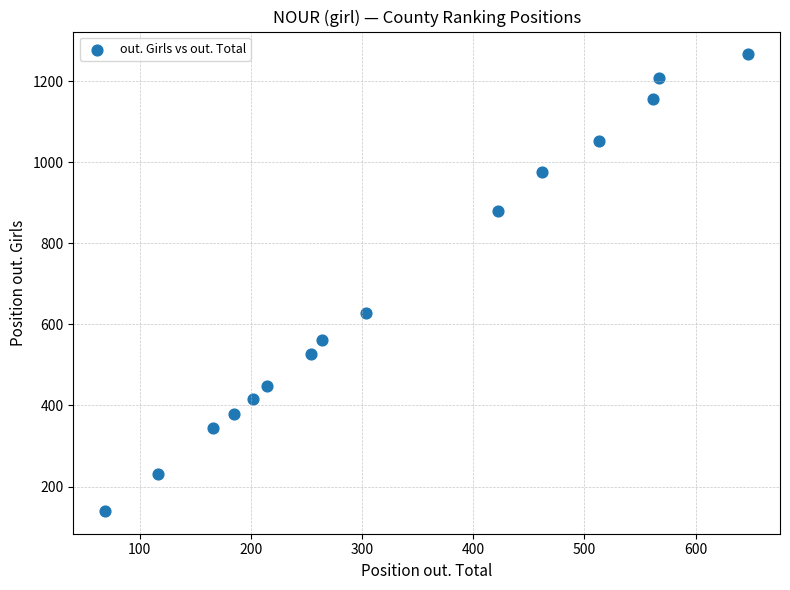

What is the range of X values (max minus min)?

578